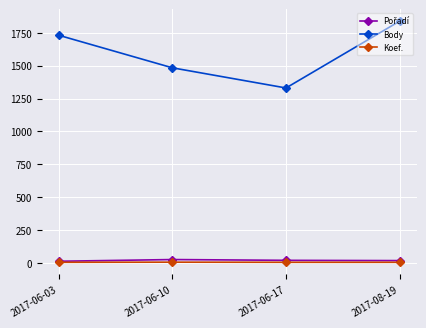

Read the Koef. value at 2017-06-03.

7